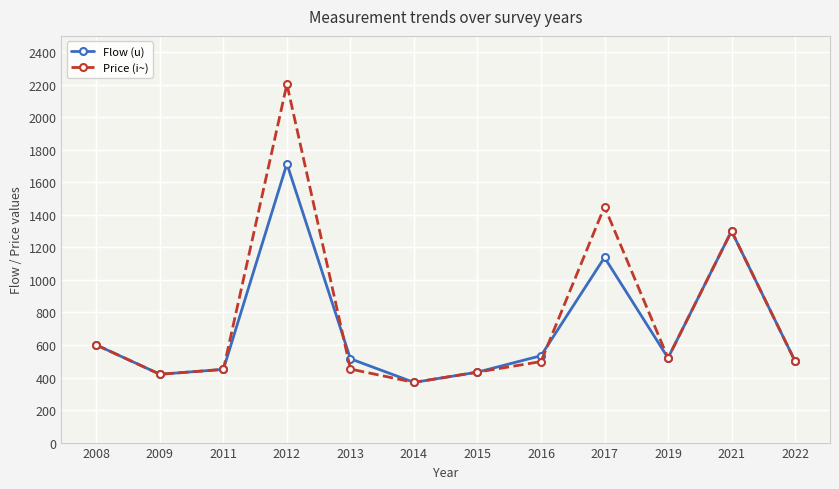

Is it true that Price (i~) equals 1300 at 2021?

True